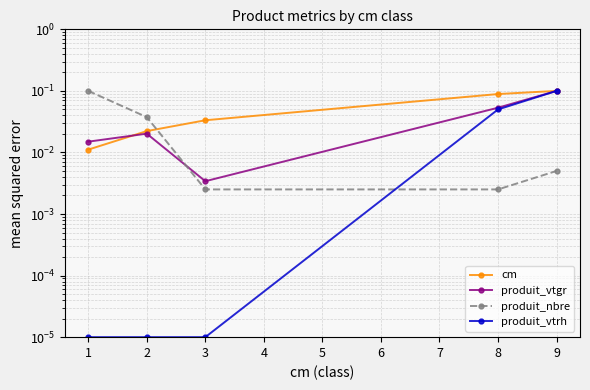

What are all the series names shown in the legend?

cm, produit_vtgr, produit_nbre, produit_vtrh